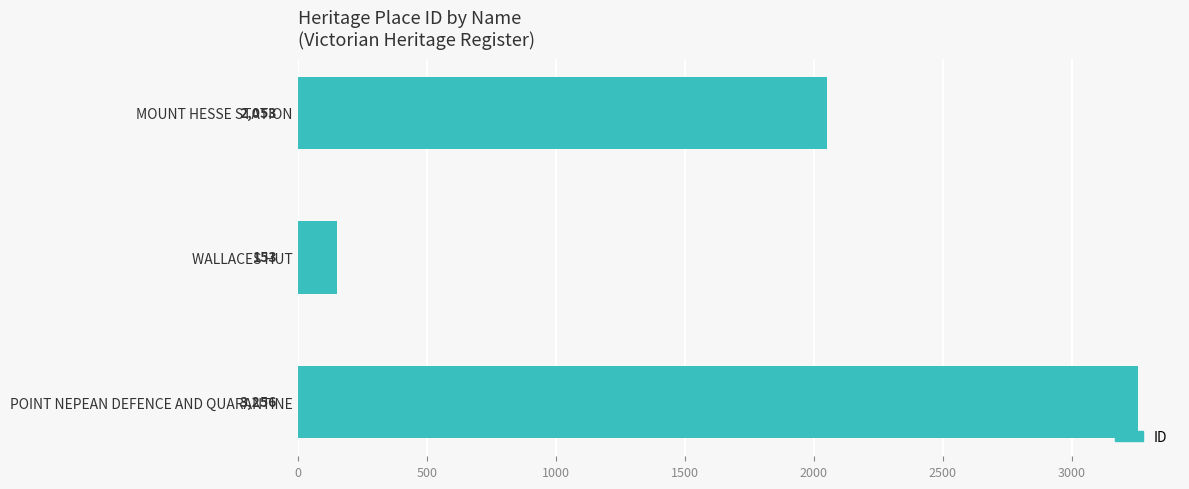

Are the bars grouped side by side (vs. stacked)?

No